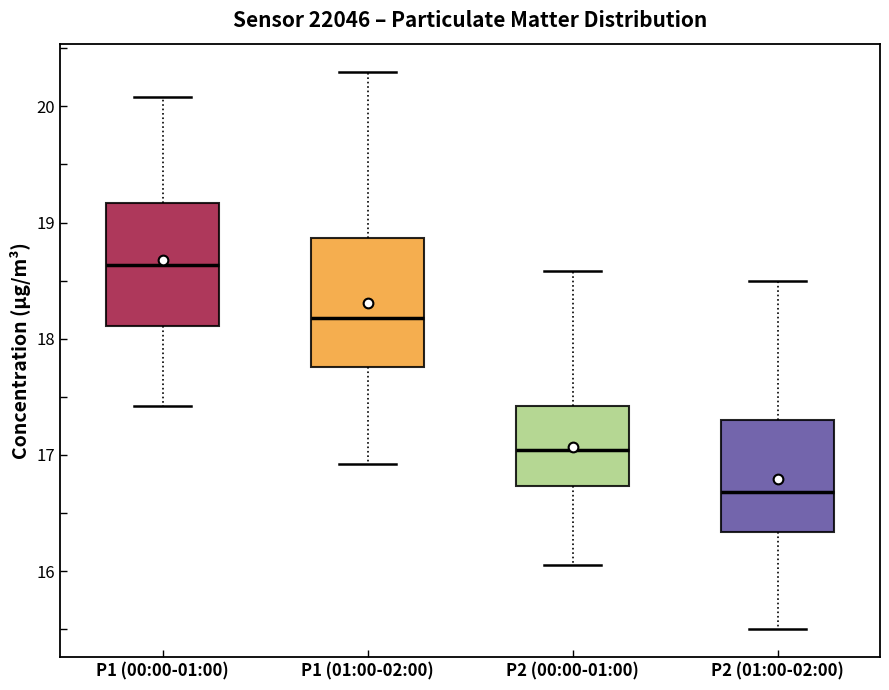

Reading left to right, transcribe this box plot: for each box, give where its median line is, the range the box spans, and where its two whiskers end, as read against the y-axis. The values are not printed on the chart, so give them approximately, as read against the axis.

P1 (00:00-01:00): median 18.6, box 18.1 to 19.2, whiskers 17.4 to 20.1
P1 (01:00-02:00): median 18.2, box 17.8 to 18.9, whiskers 16.9 to 20.3
P2 (00:00-01:00): median 17.0, box 16.7 to 17.4, whiskers 16.1 to 18.6
P2 (01:00-02:00): median 16.7, box 16.3 to 17.3, whiskers 15.5 to 18.5